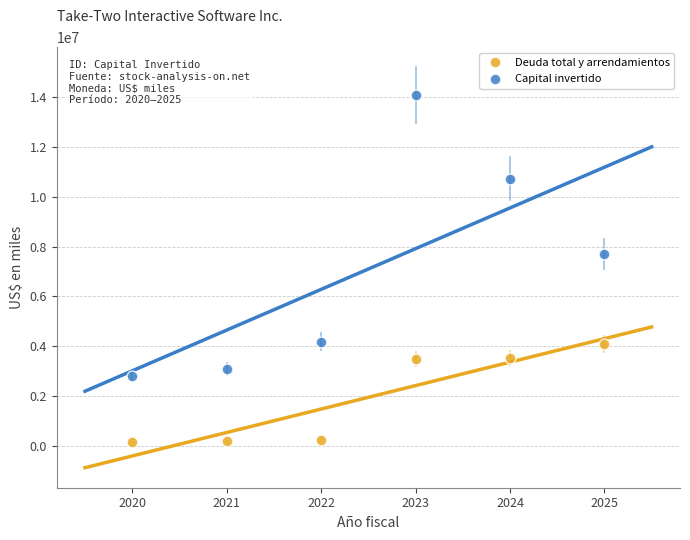

Which series has the widest spread of Y values?

Capital invertido